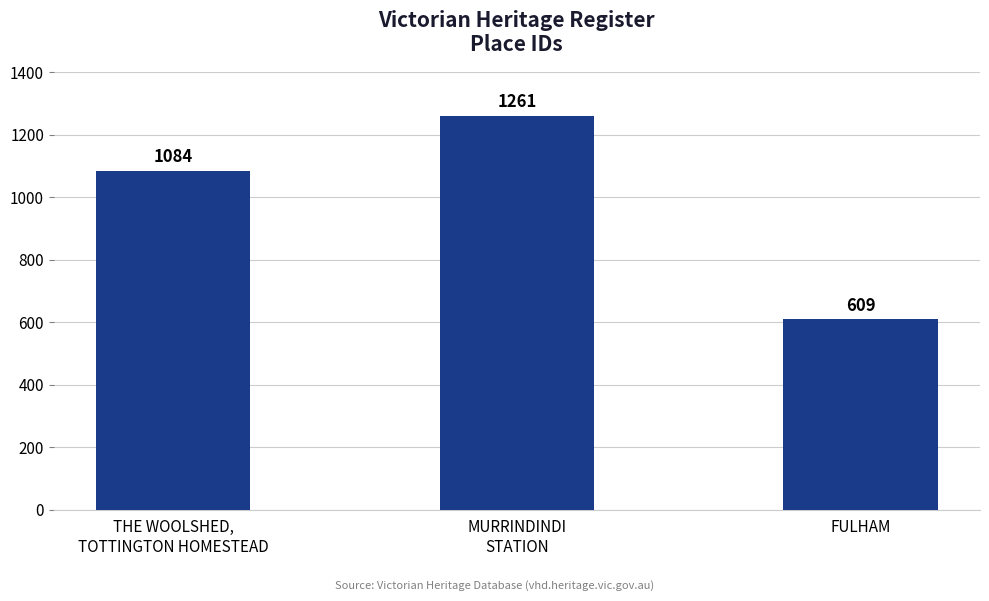

What is the label of the 1st bar from the left?

THE WOOLSHED,
TOTTINGTON HOMESTEAD